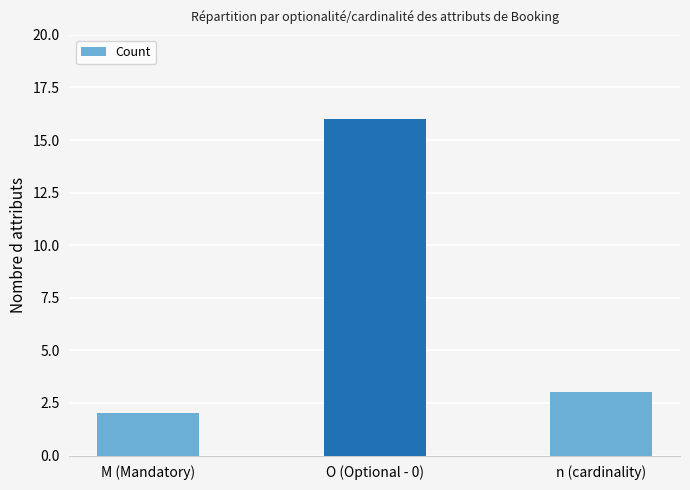

Reading right to left, what are all the values shown in this chart?

n (cardinality)=3	O (Optional - 0)=16	M (Mandatory)=2